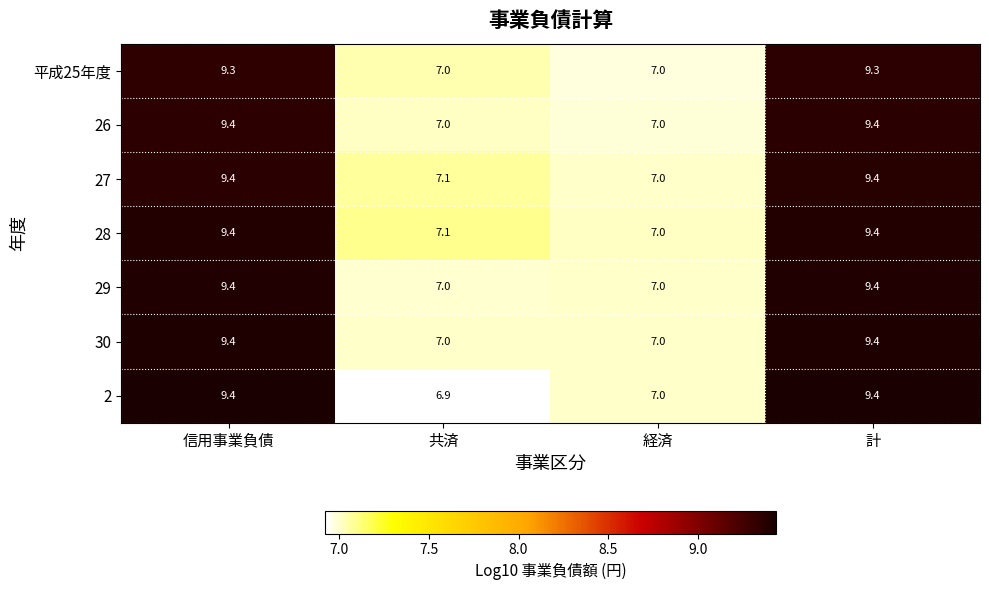

Is the value of 26 at 共済 greater than the value of 30 at 信用事業負債?

No